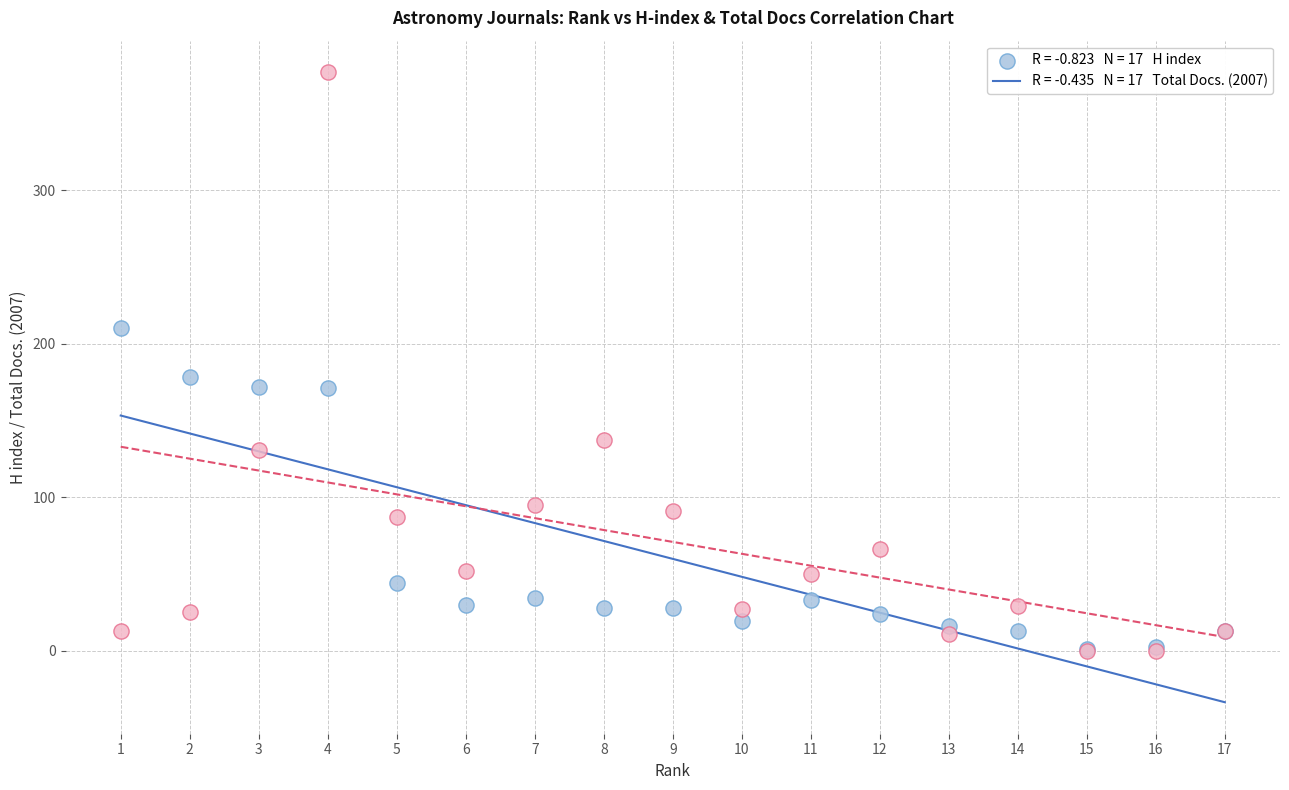

Across all series, what Y value is closest to 188?

178